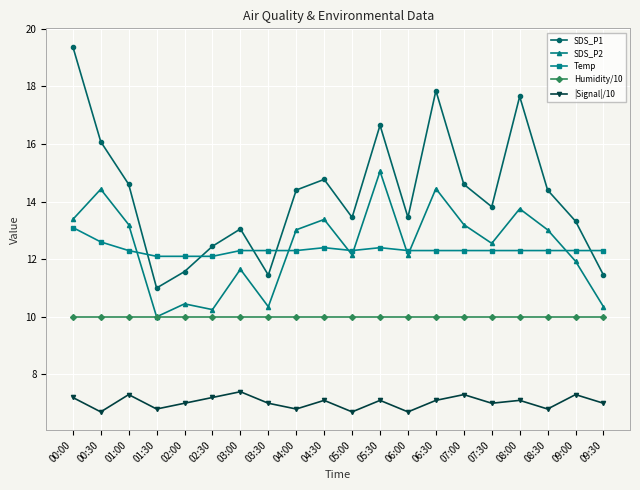

What is the label of the 13th point from the left?

06:00